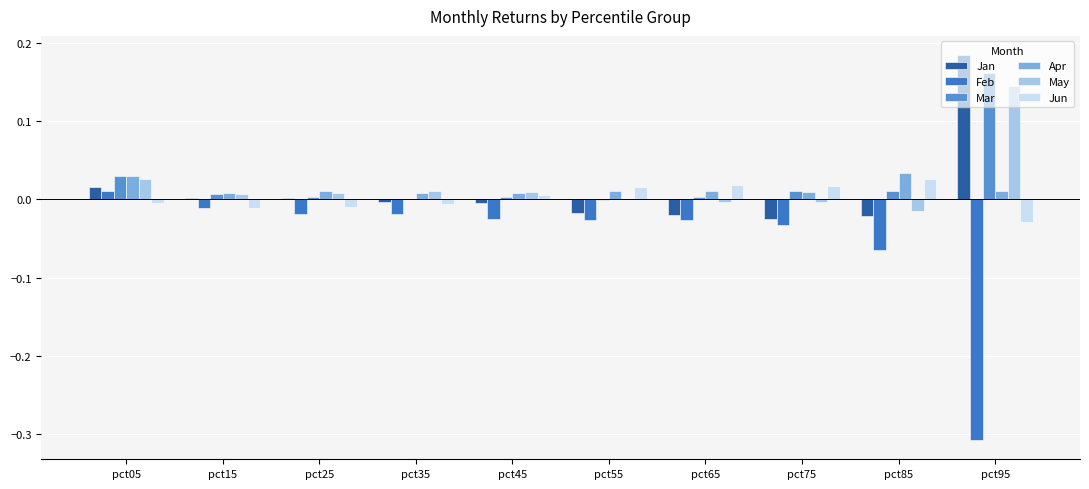

Which category has the highest value across all series?

pct95